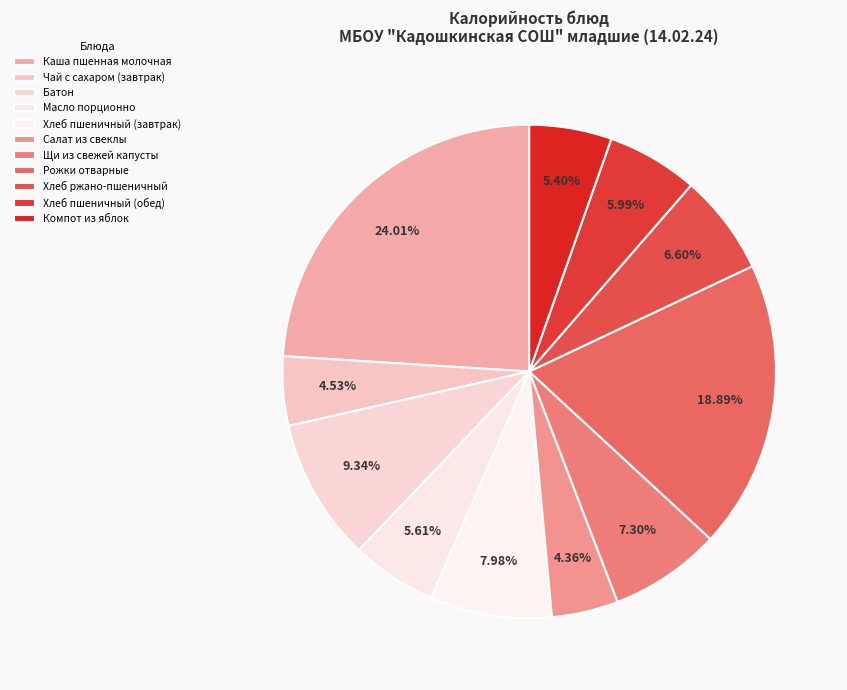

Is the sum of Каша пшенная молочная and Чай с сахаром (завтрак) greater than half?

No